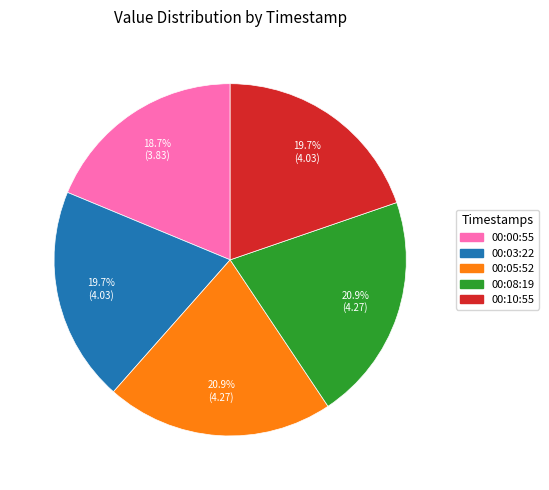

Is the sum of 00:08:19 and 00:03:22 greater than half?

No